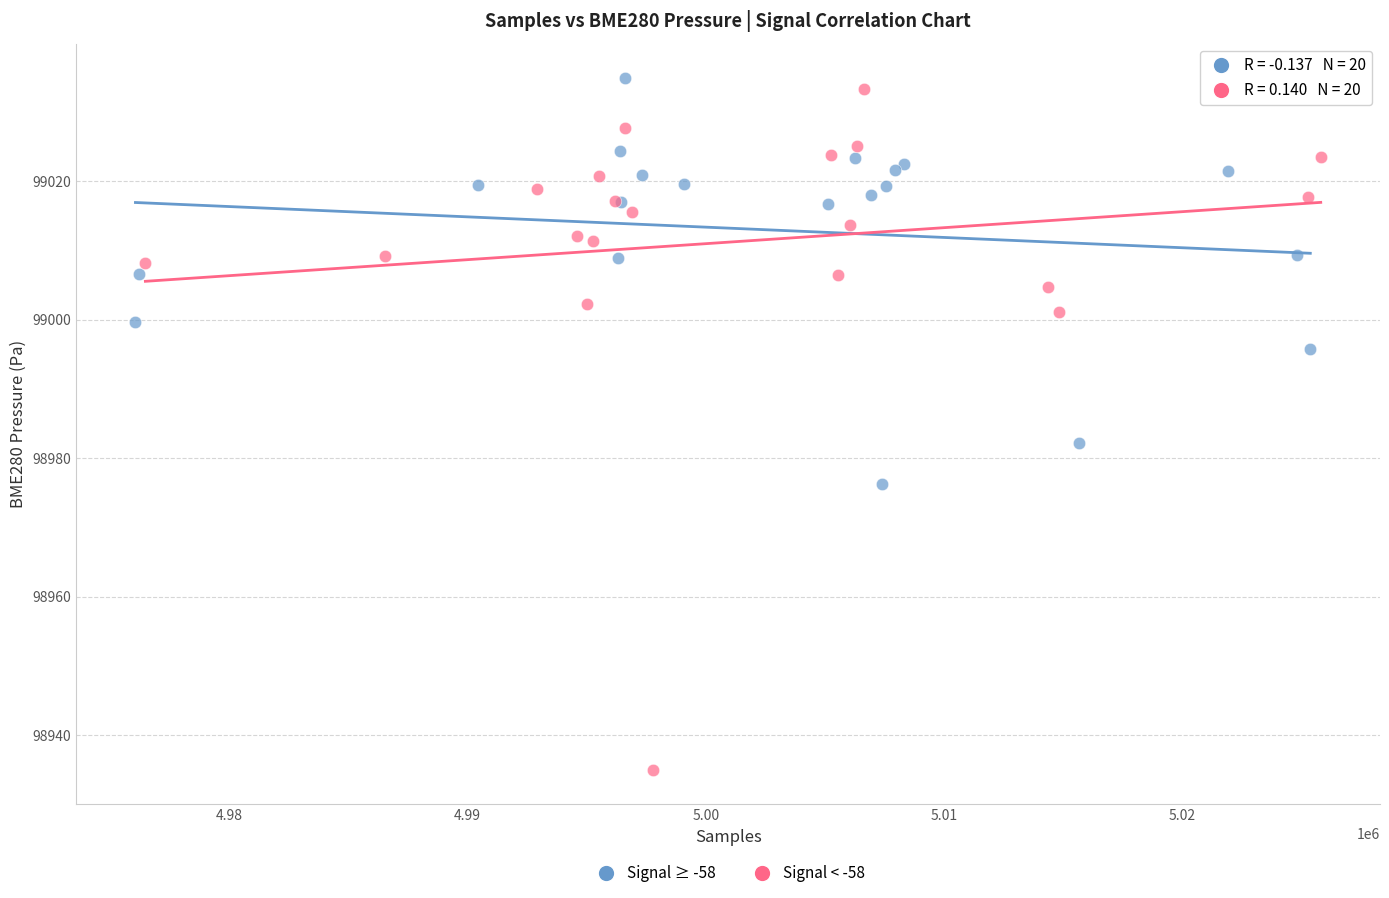

Which series reaches the minimum Y coordinate?

Signal < -58